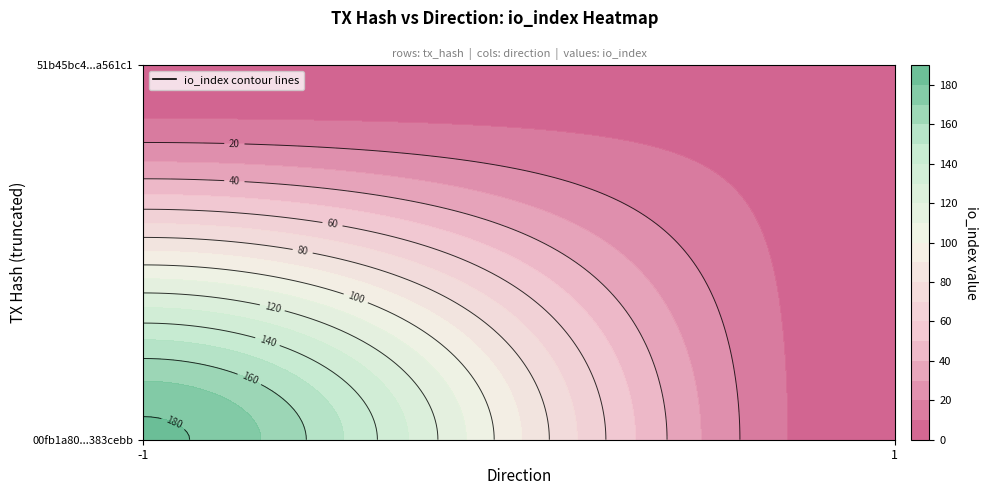

How many distinct data groups are displayed?

2